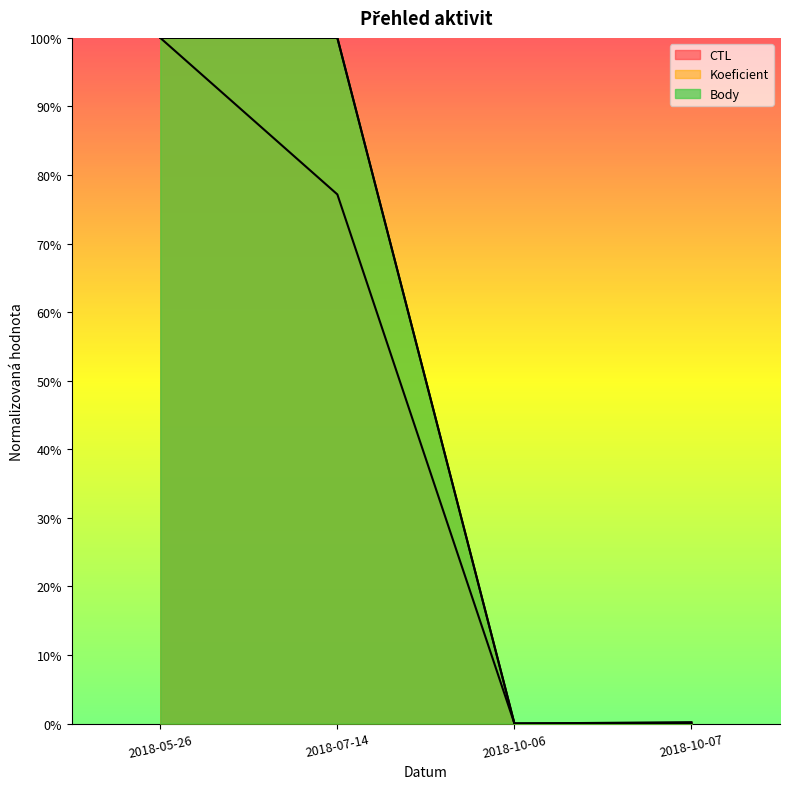

True or false: Body and Koeficient intersect in this chart.

False